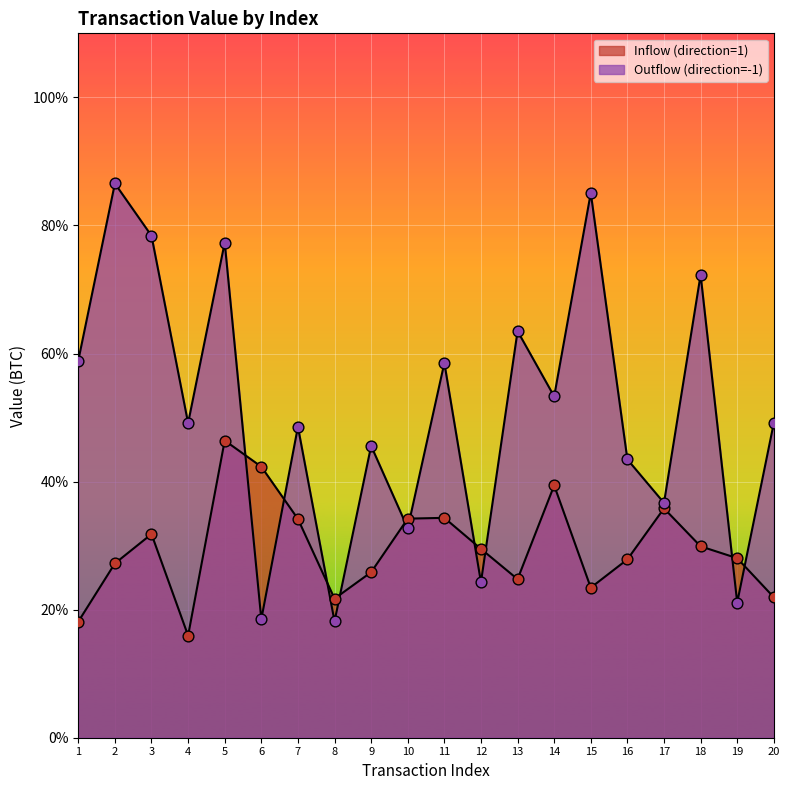

Which series reaches the minimum Y coordinate?

Inflow (direction=1)